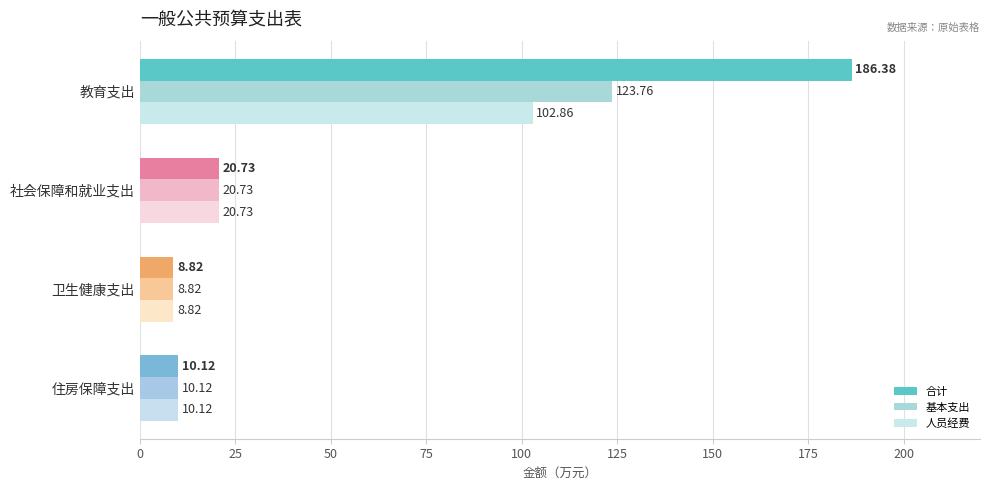

What is the sum of the 合计 values at 教育支出 and 社会保障和就业支出?

207.1